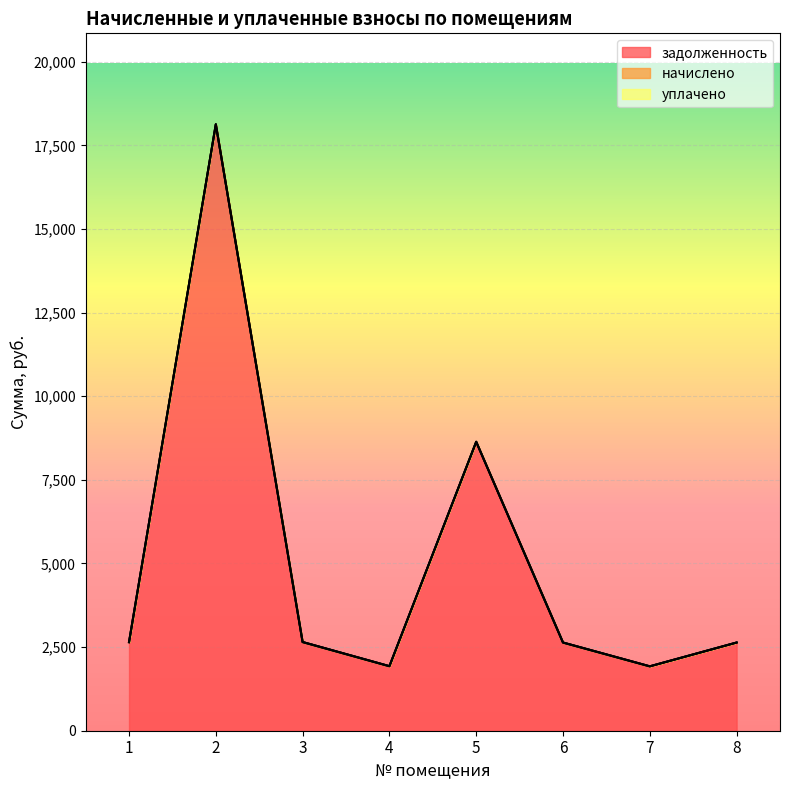

At which category is the sum across all series the highest?

2